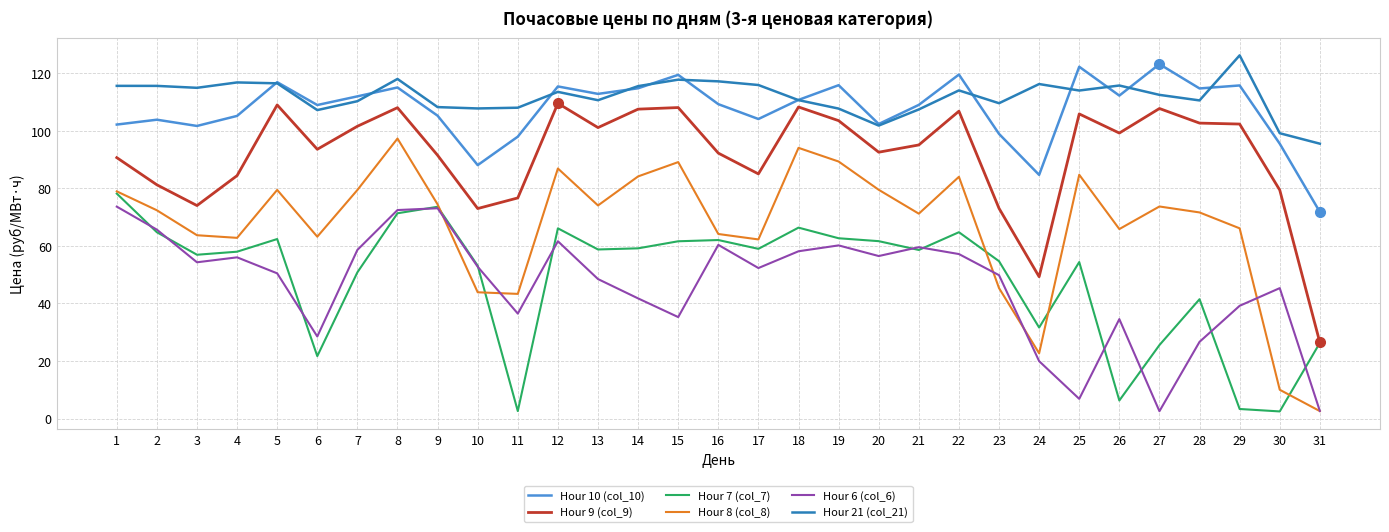

Which label corresponds to the largest value in the chart?

29